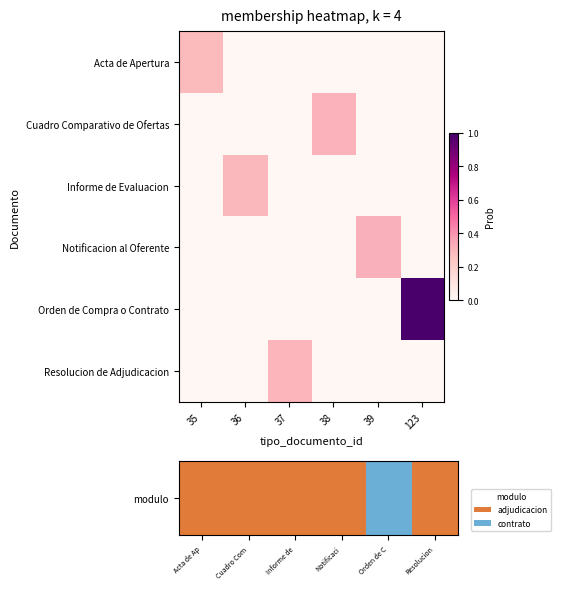

Which category has the lowest value across all series?

36